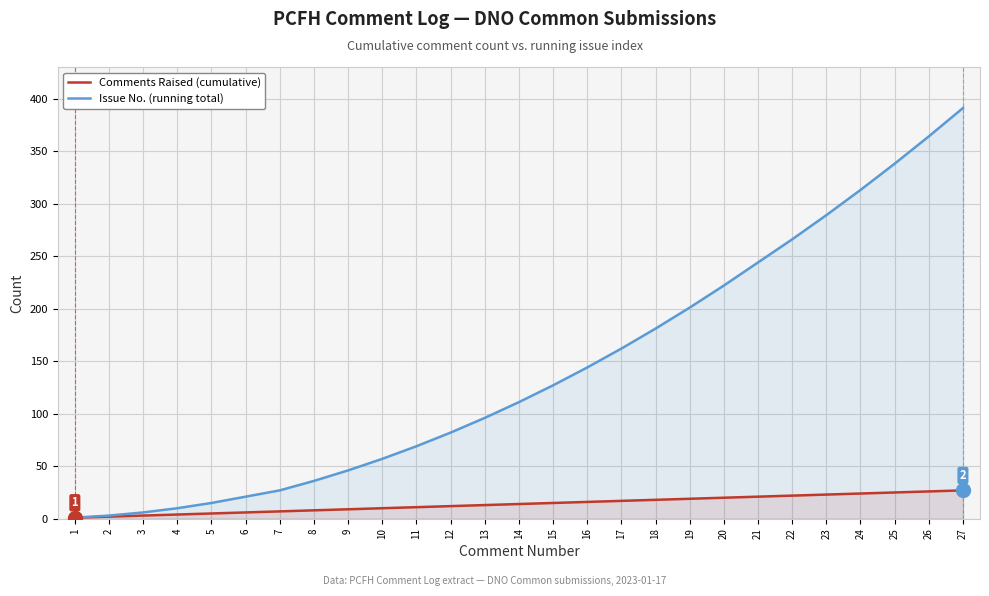

How many values in the Issue No. (running total) series exceed 111?

13